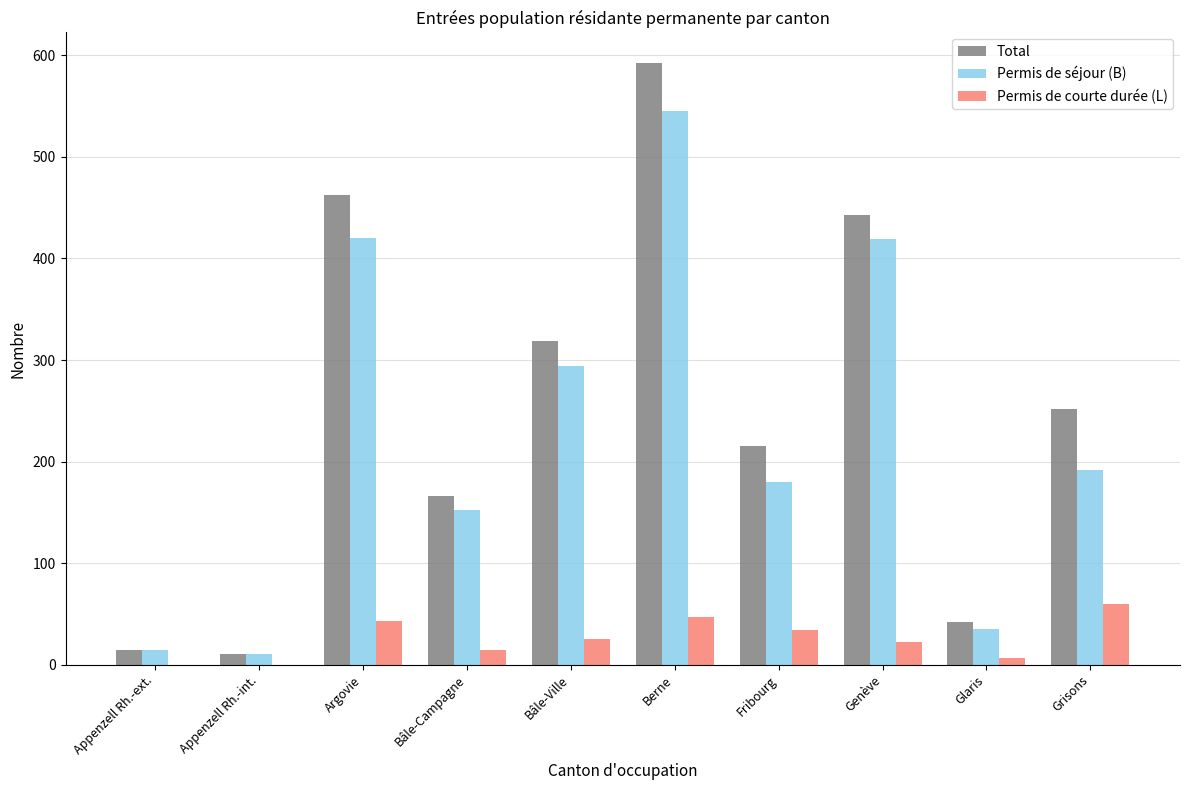

The value of Total at Bâle-Ville is 319. True or false?

True